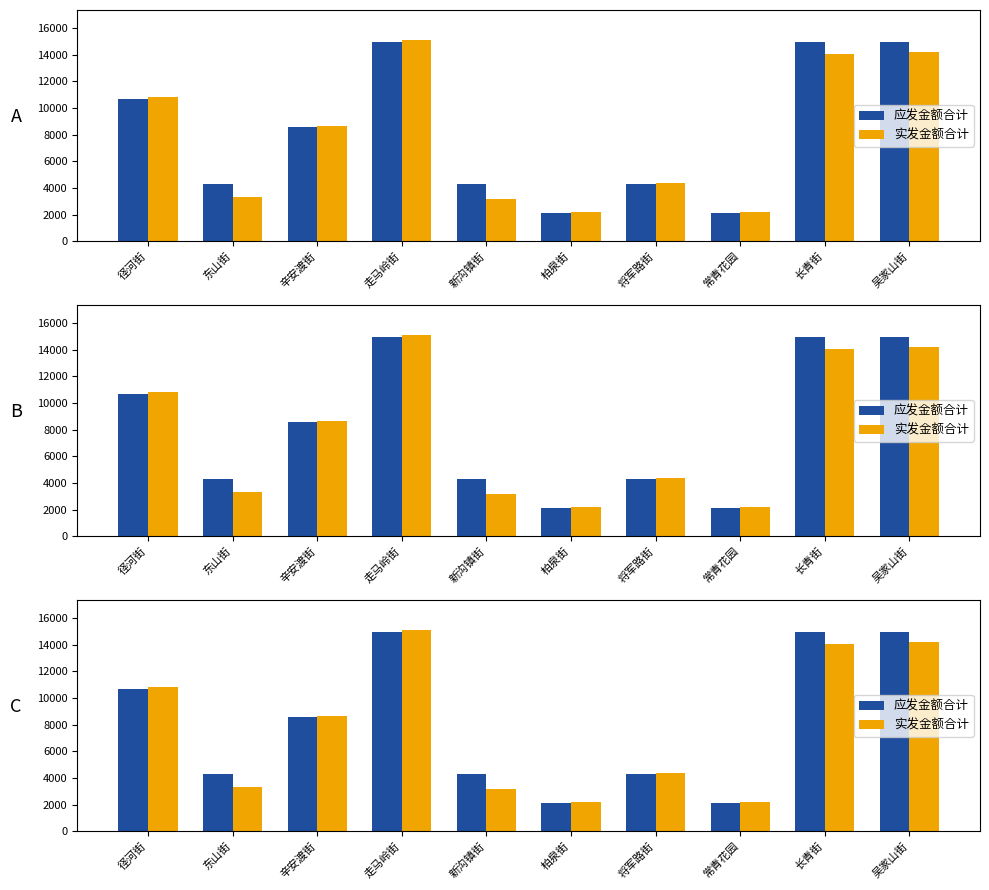

How many bars are there in each group?

2